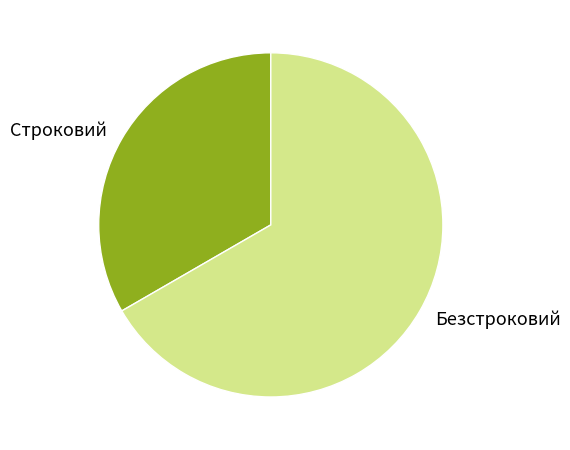

Does any single category account for the majority?

Yes